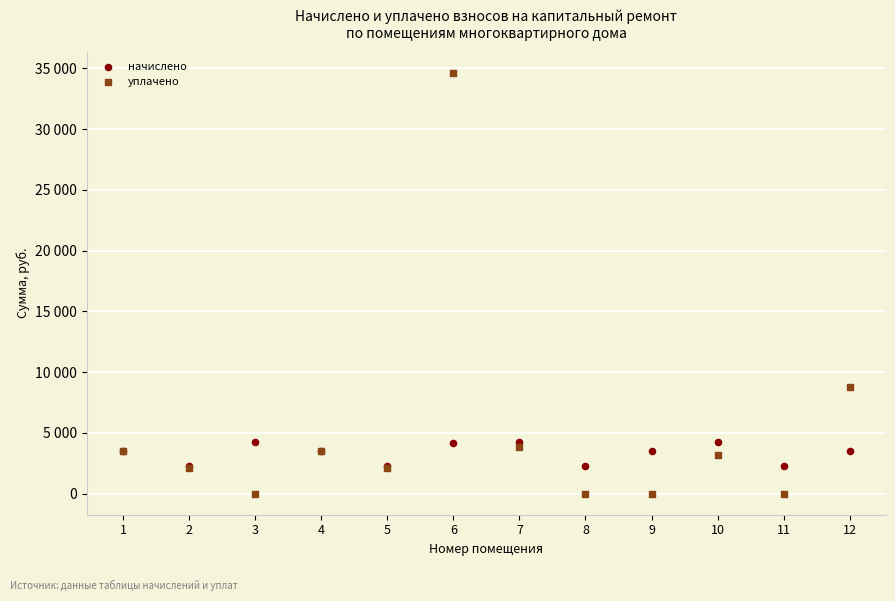

What are all the series names shown in the legend?

начислено, уплачено